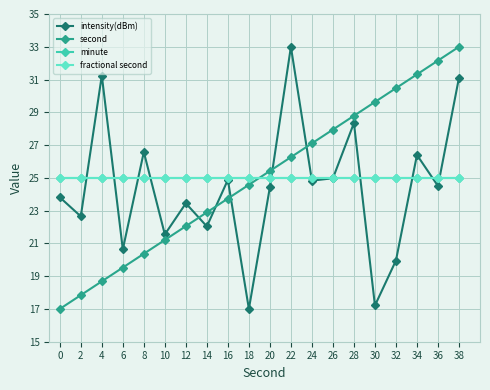

Is this an area chart (filled region under the line)?

No